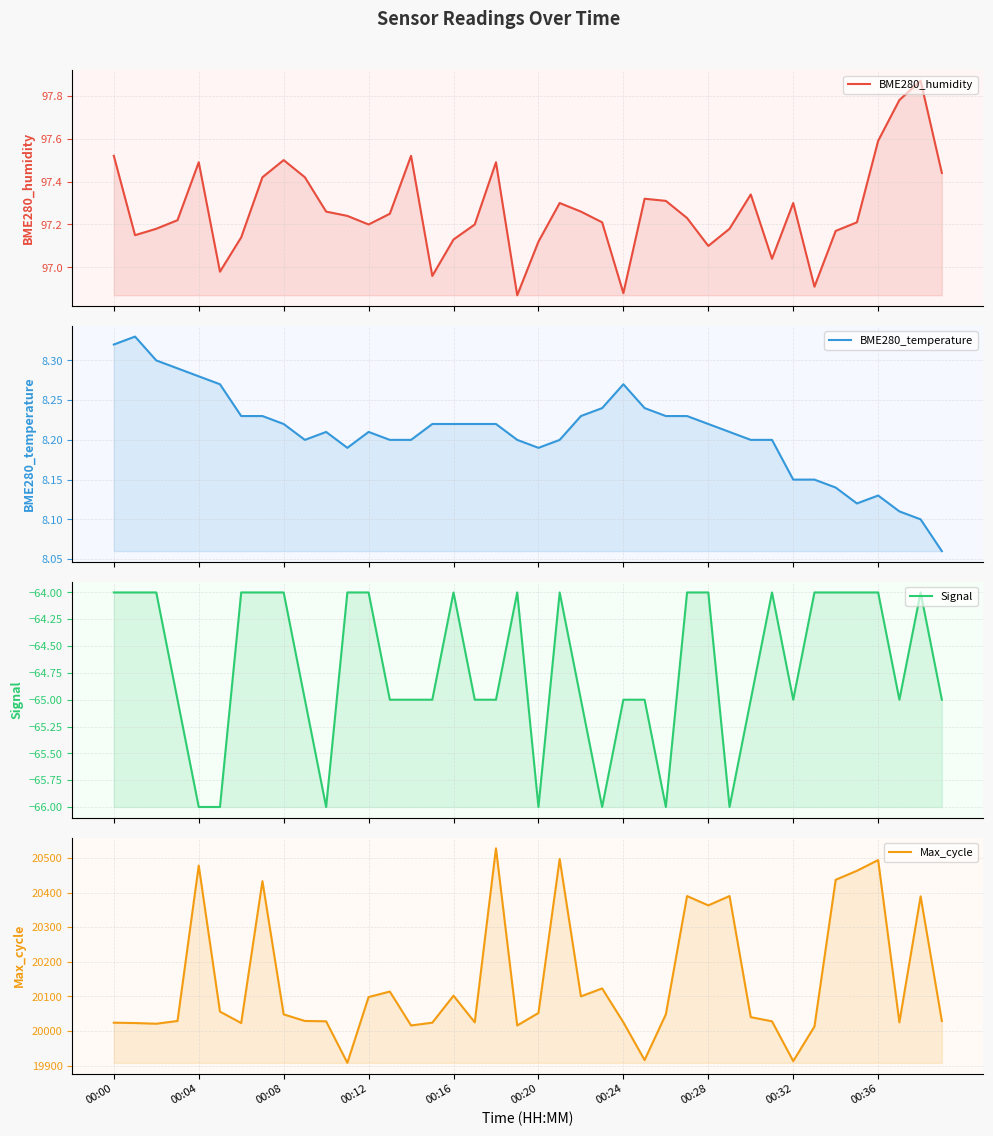

True or false: Max_cycle and Signal cross at least once.

False